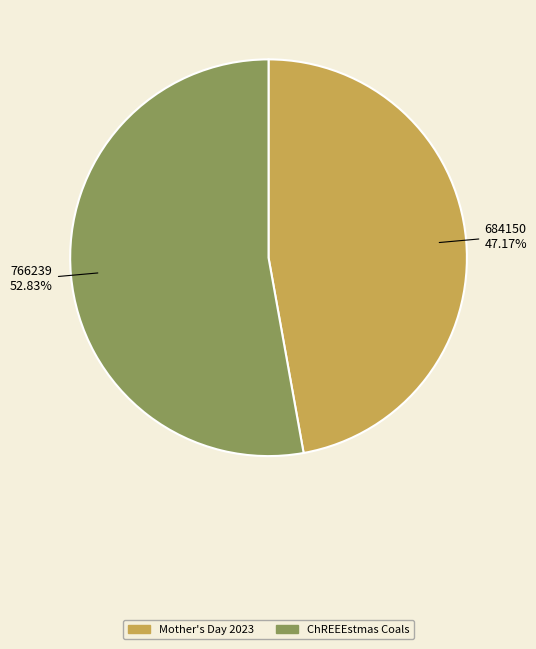

To the nearest percent, what percentage of the pie is ChREEEstmas Coals?

53%